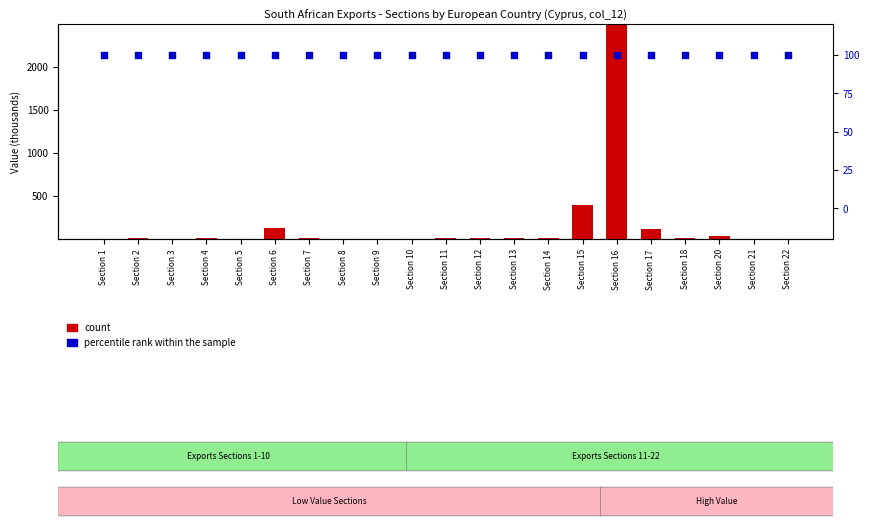

At which category is the sum across all series the highest?

Section 16